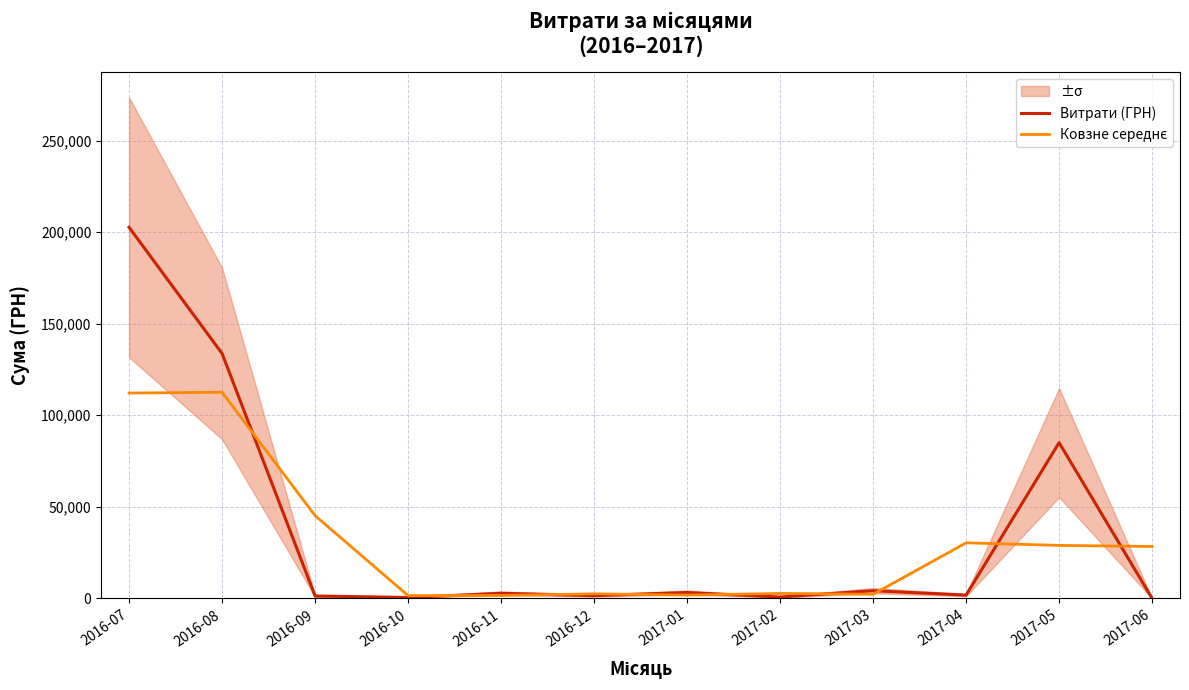

After their last crossing, which series has the higher values: Ковзне середнє or Витрати (ГРН)?

Ковзне середнє